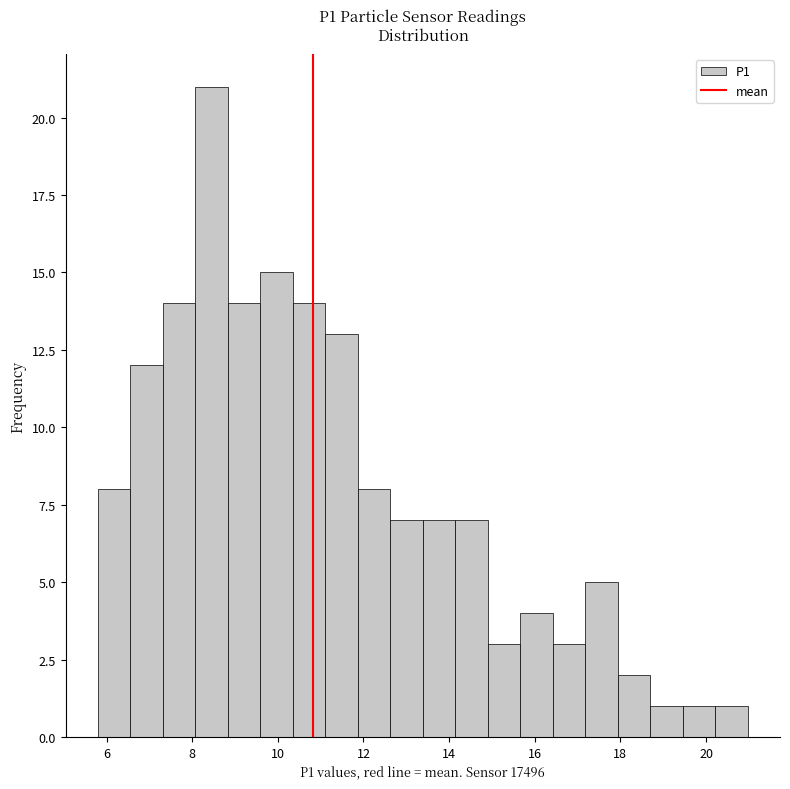

Read against the x-axis, roughly where is the centre of the tallest bar?

8.4